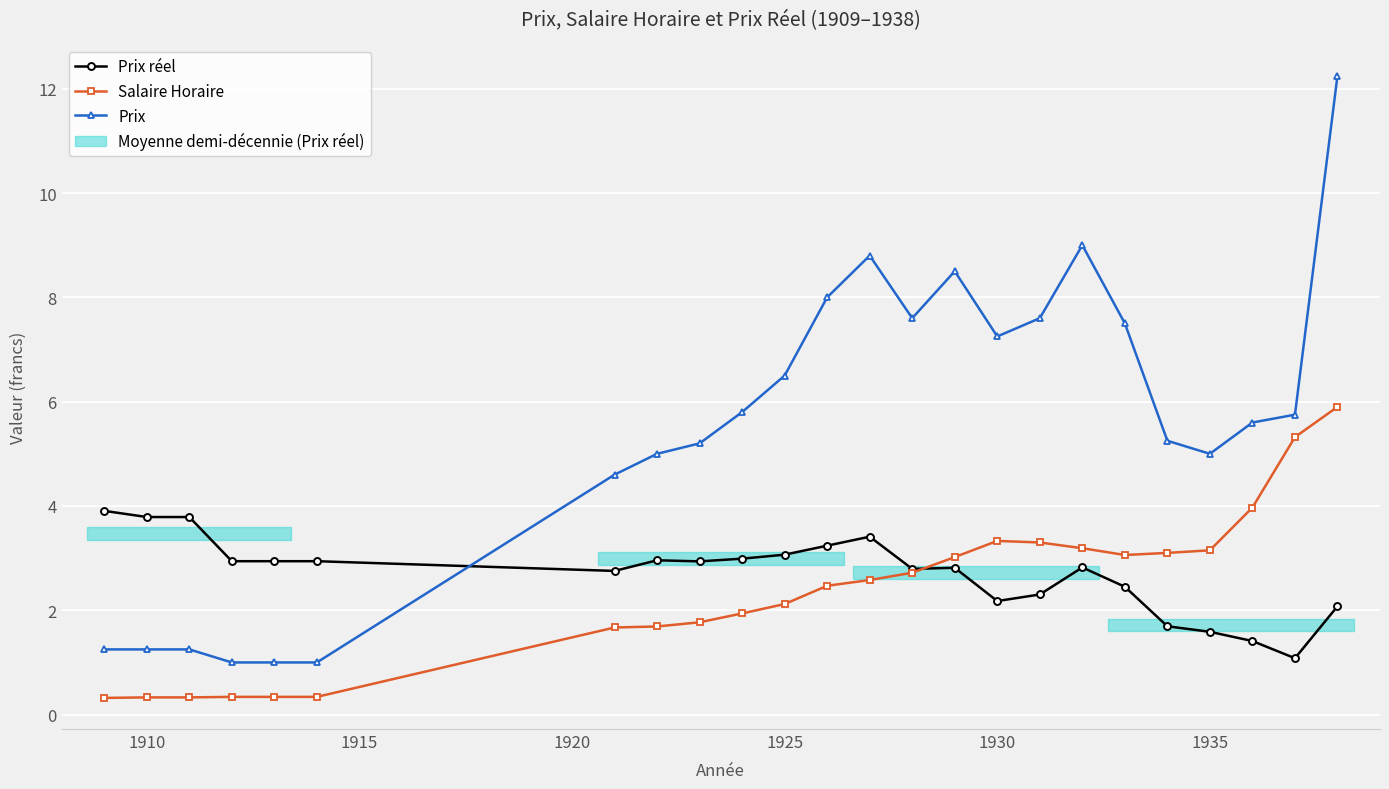

Does the chart contain stacked bars?

No